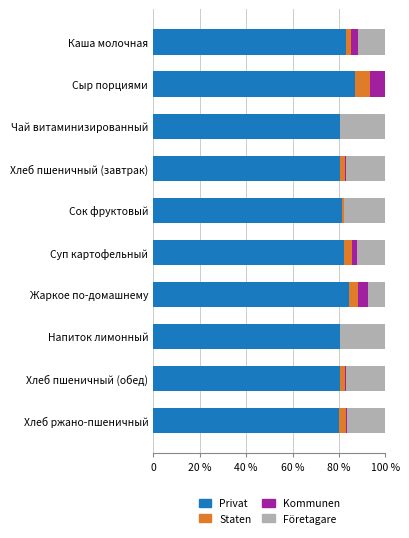

What are all the series names shown in the legend?

Privat, Staten, Kommunen, Företagare